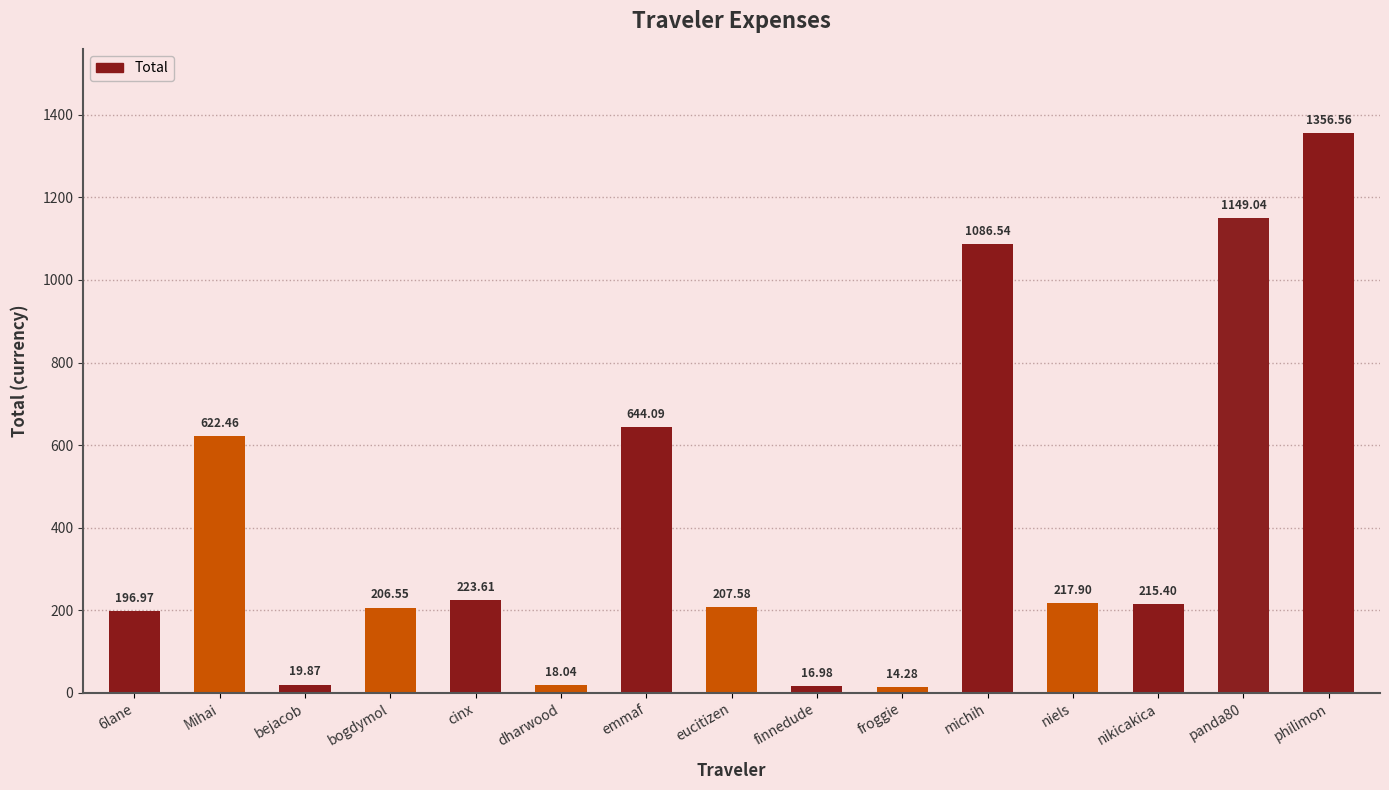

True or false: the data shows 217.9 at niels.

True